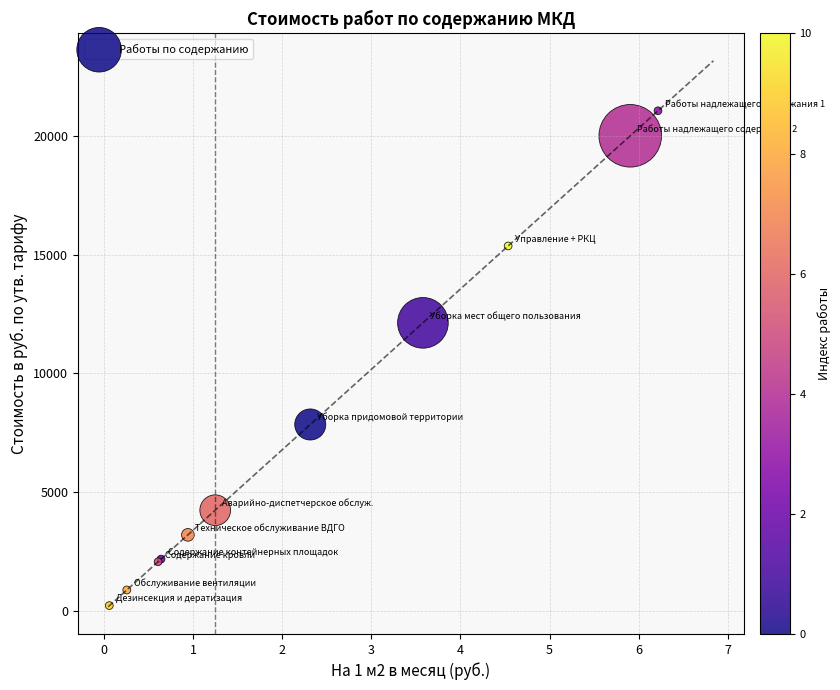

What Y value in the scatter plot is closest to 10645?

12135